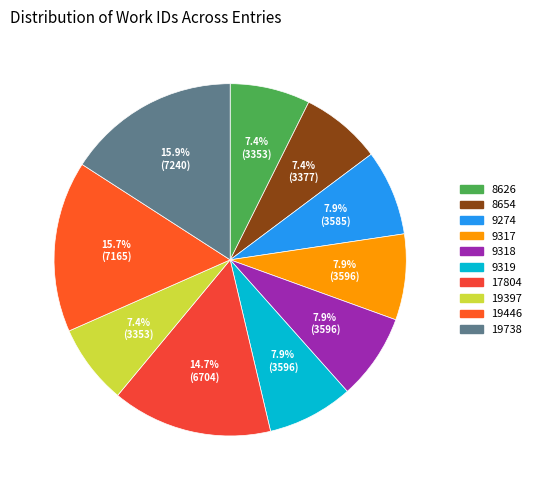

What percentage is the 19738 slice, to the nearest percent?

16%